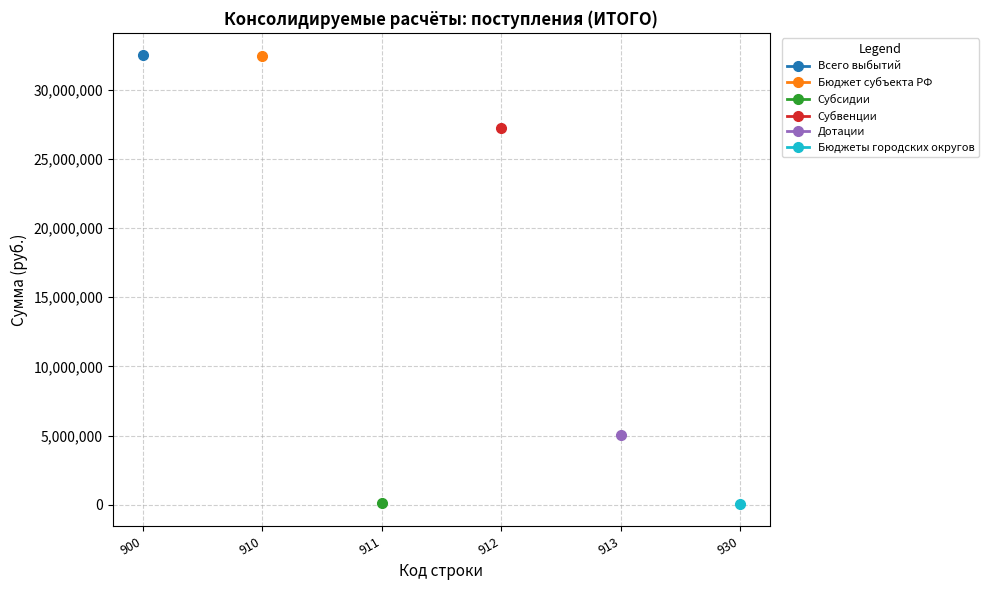

At how many categories does at least one series exceed 5828931?

3